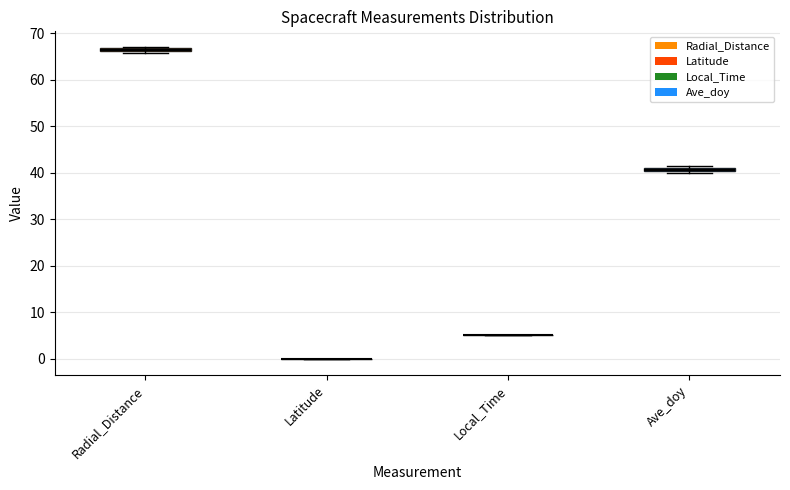

Where is the upper edge of the box for Radial_Distance on the y-axis? The values are not printed on the chart, so give them approximately, as read against the axis.

67